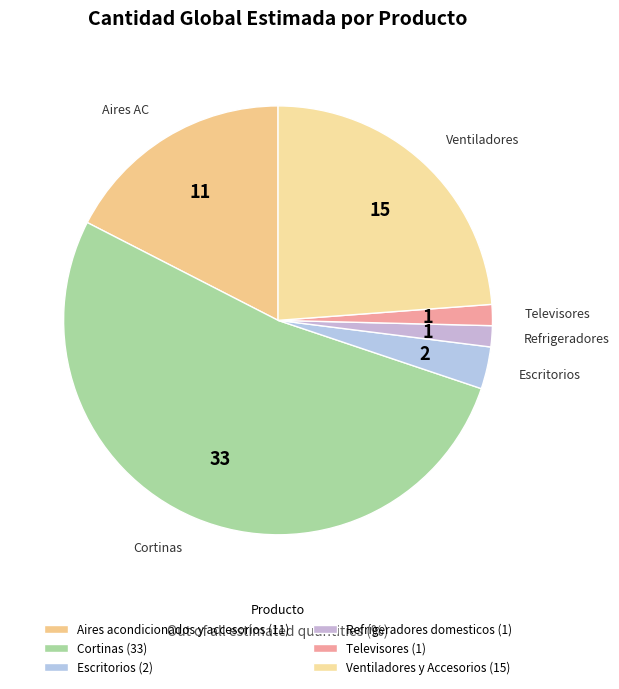

How many segments does this pie chart have?

6